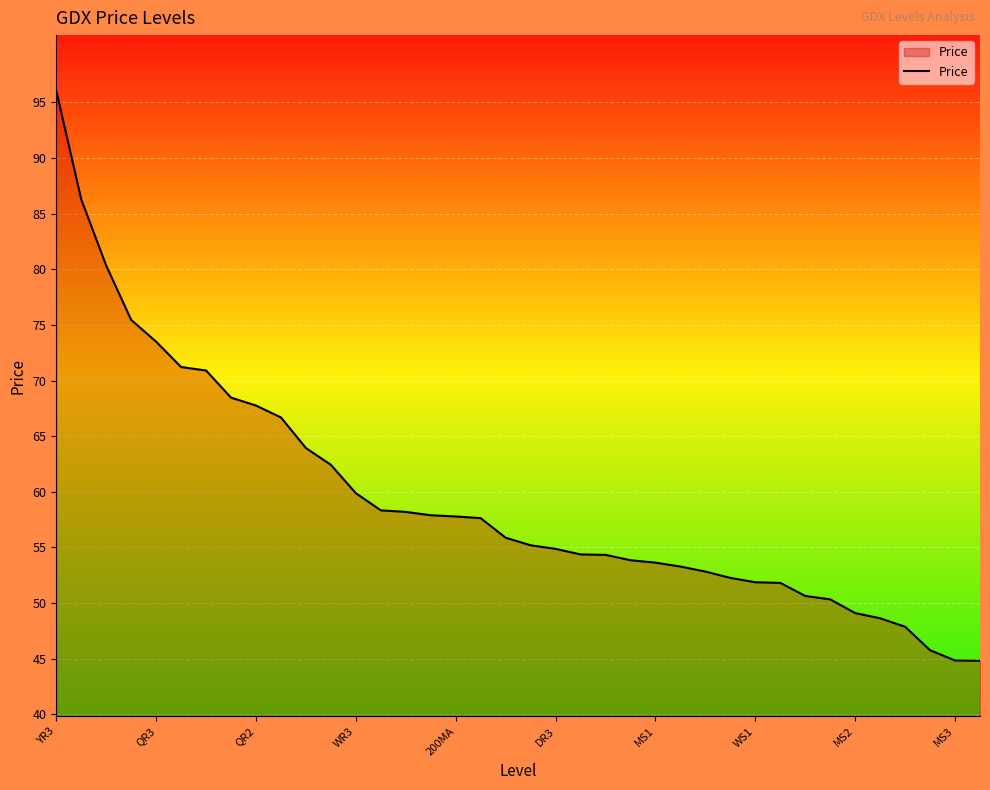

What is the difference between the maximum and minimum values?

51.2